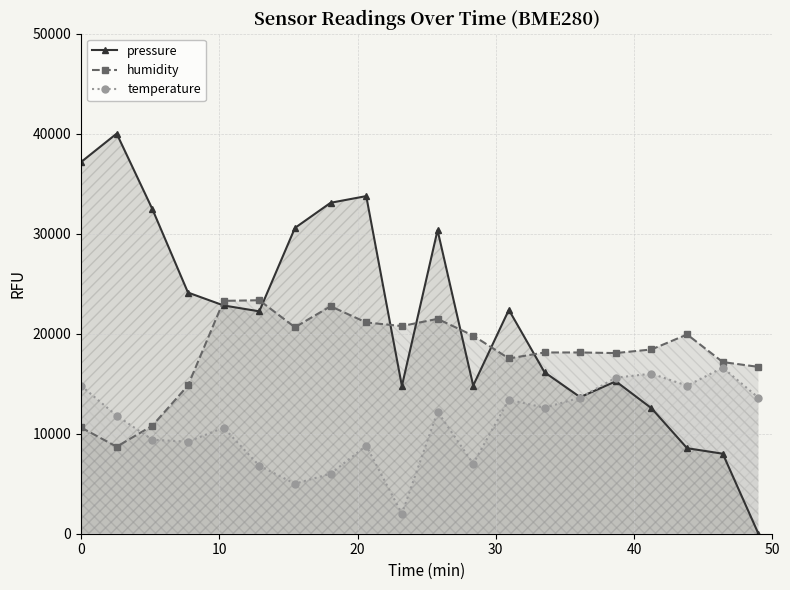

What is the sum of all humidity values?

362100.0